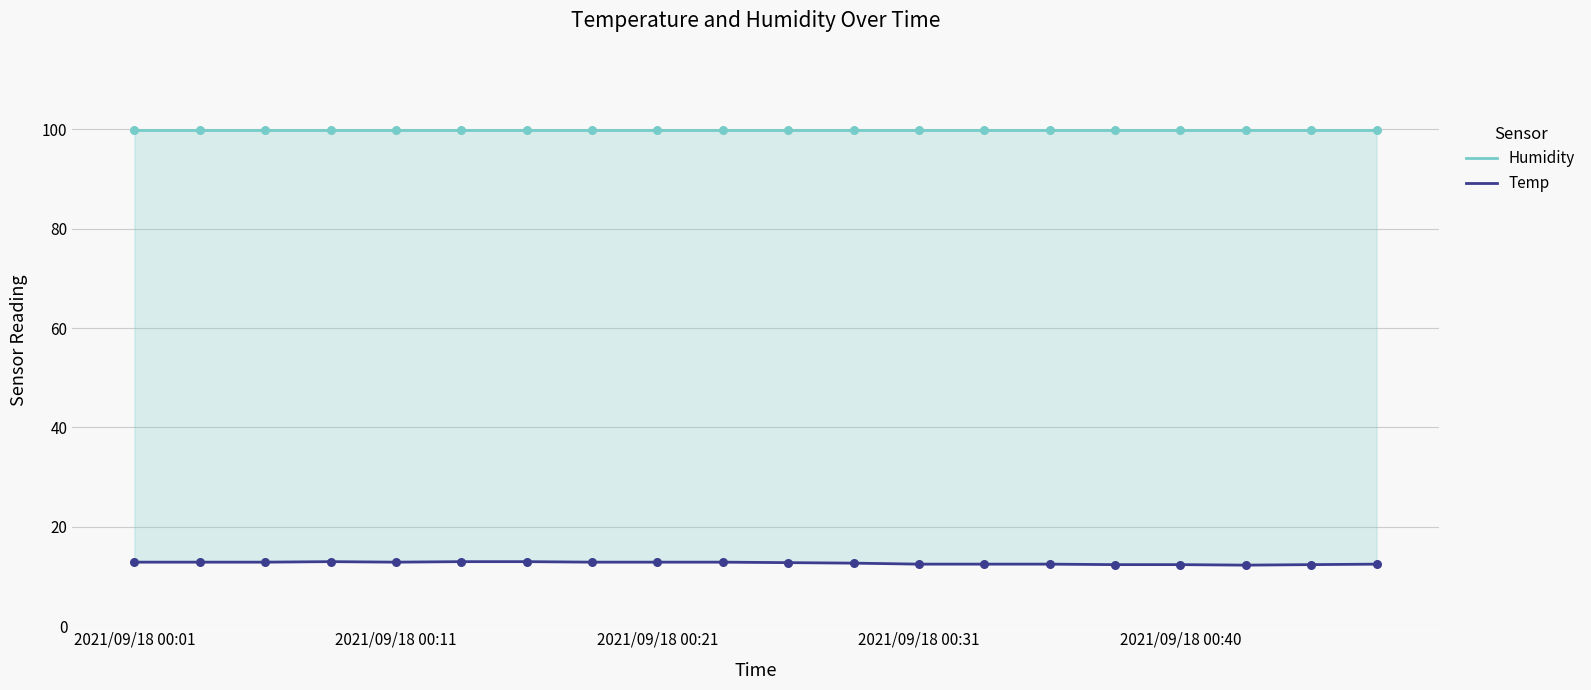

What is the total value across all series at 2021/09/18 00:31?

112.9